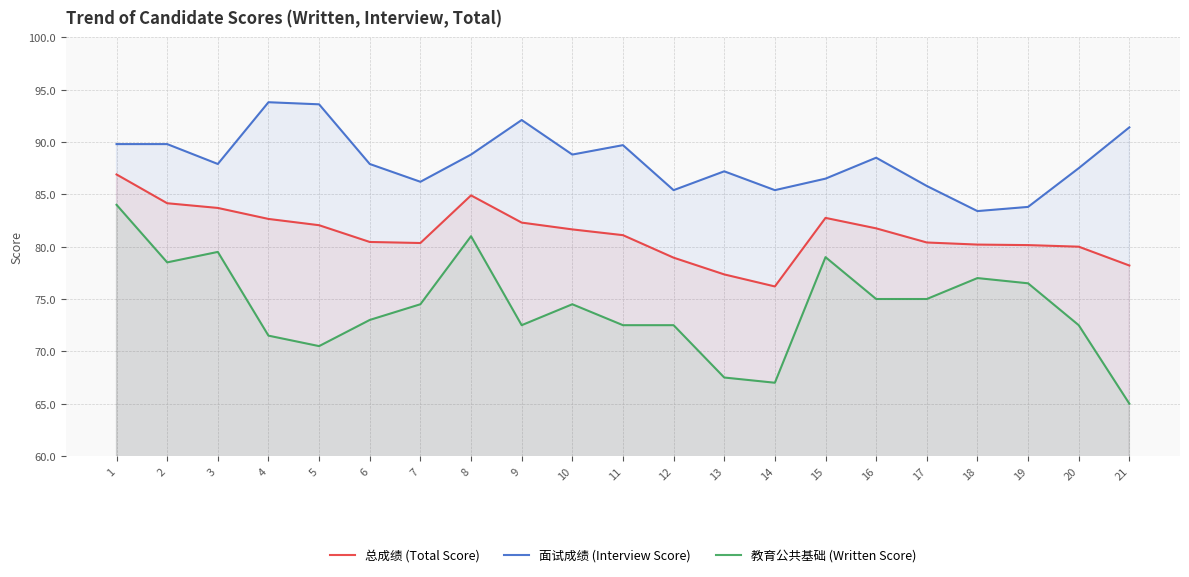

Rank the series by their maximum value, from highest to lowest.

面试成绩 (Interview Score), 总成绩 (Total Score), 教育公共基础 (Written Score)